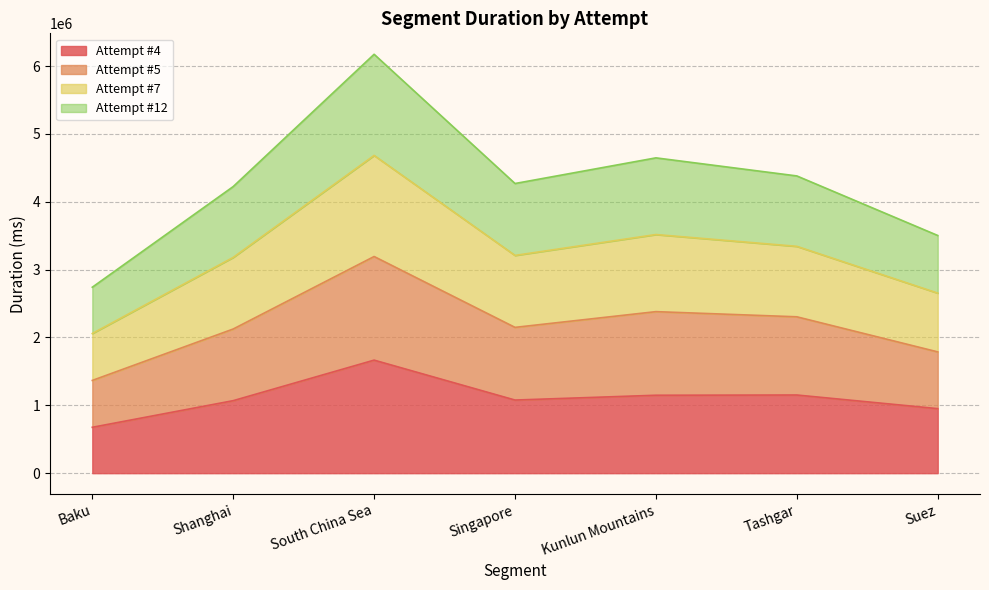

The value of Attempt #4 at Shanghai is 1068519. True or false?

True